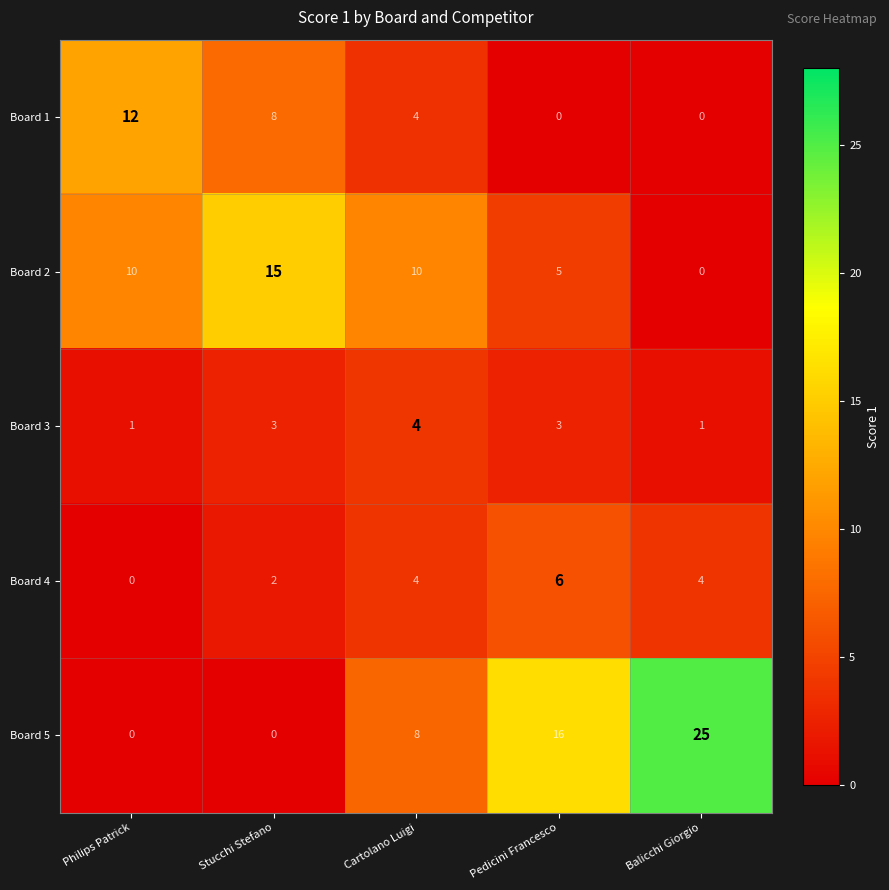

The Board 2 series shows 7 at Balicchi Giorgio. True or false?

False